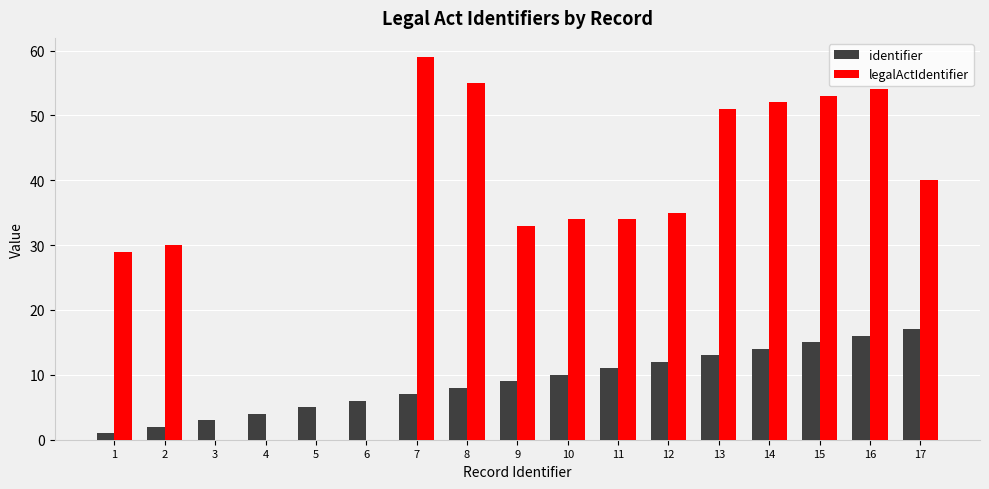

Which series has the widest spread of values?

legalActIdentifier